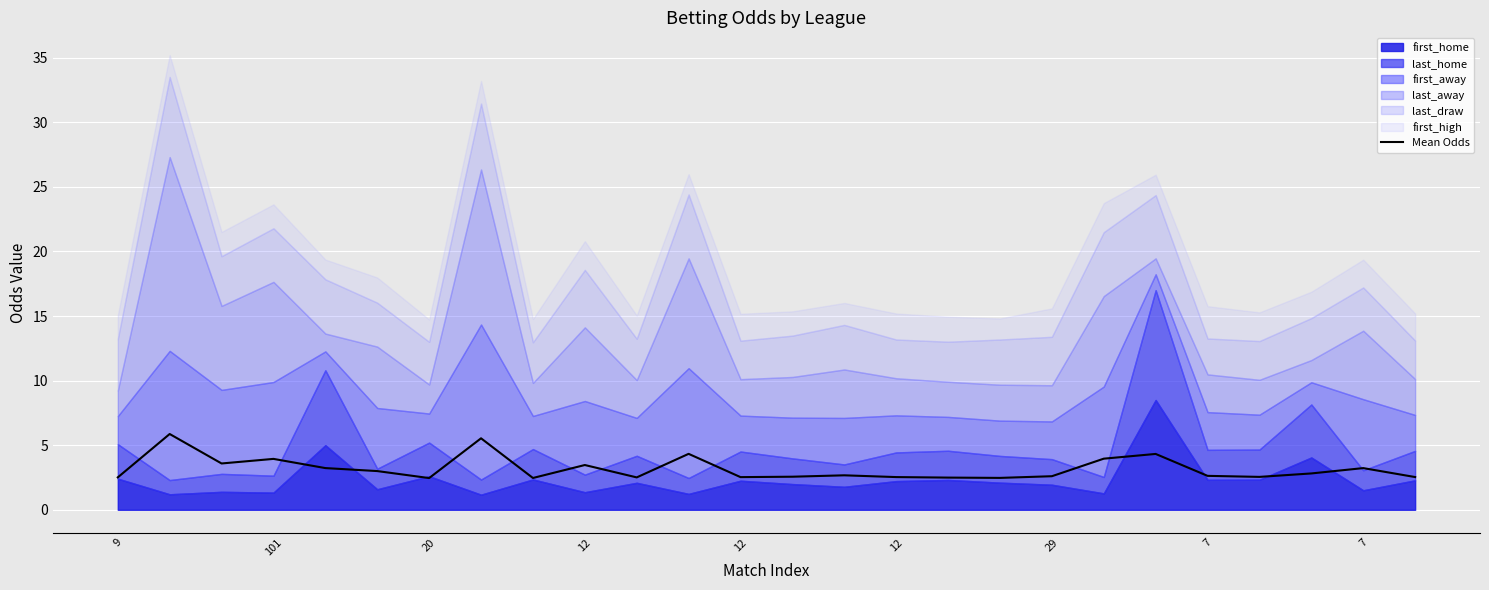

List the labels in order of value, smallest first.

29, 7, 17, 16, 10, 9, 12, 15, 25, 22, 13, 18, 21, 14, 23, 12, 24, 12, 9, 20, 12, 19, 20, 11, 7, 101